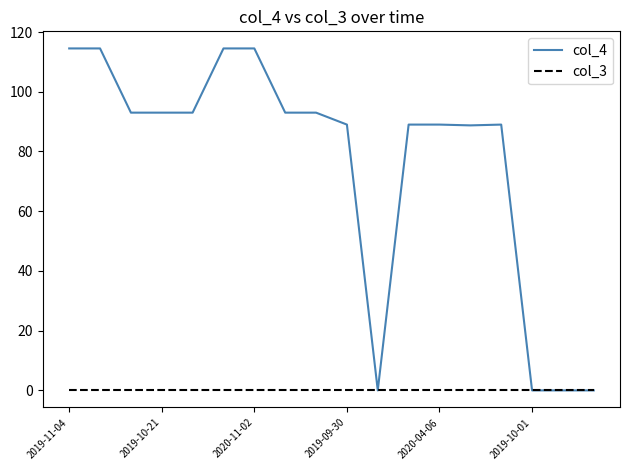

List the series in order of their overall mean, lowest first.

col_3, col_4